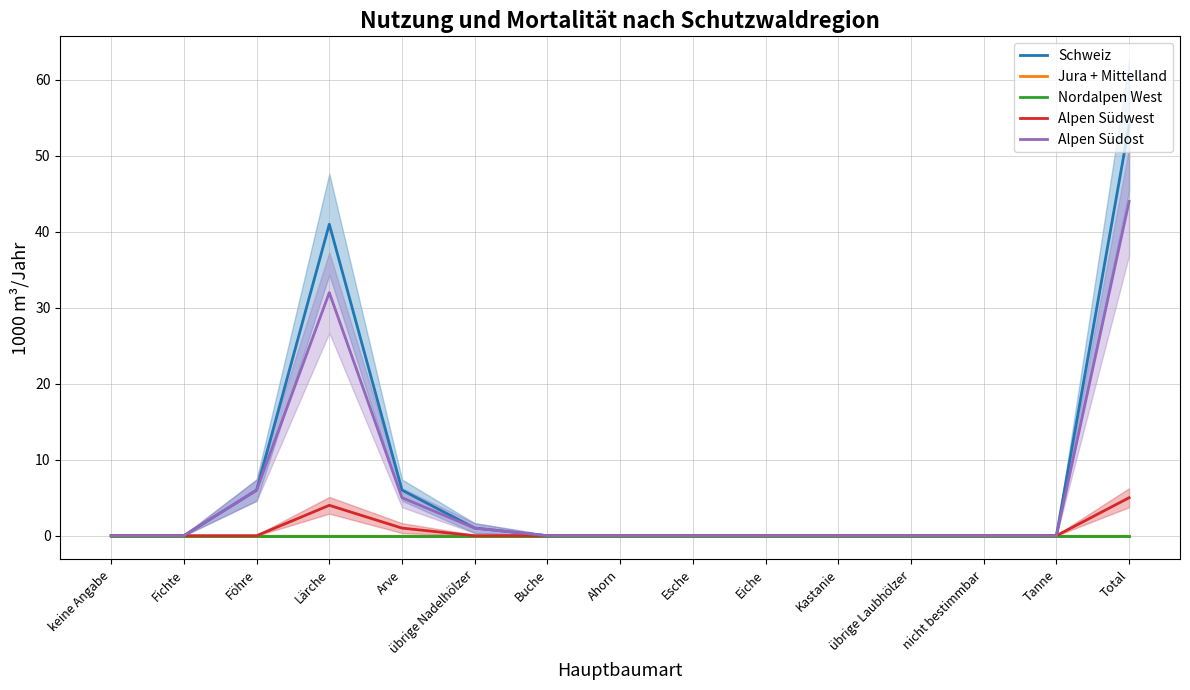

What is the maximum value shown in the chart?

54